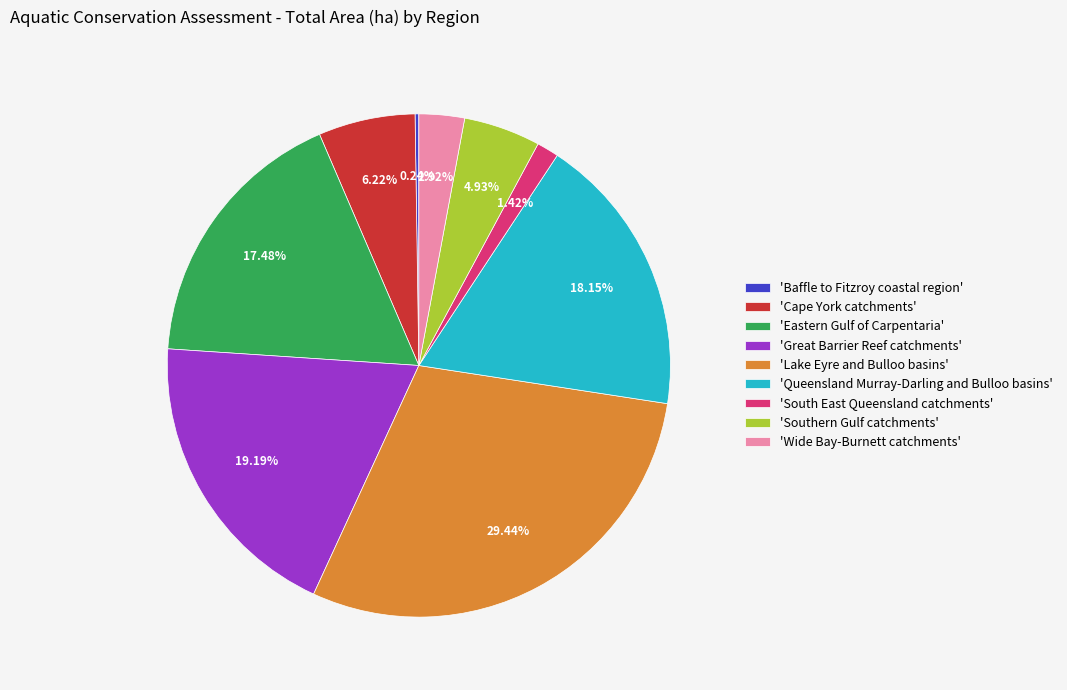

Is the sum of 'Queensland Murray-Darling and Bulloo basins' and 'South East Queensland catchments' greater than half?

No